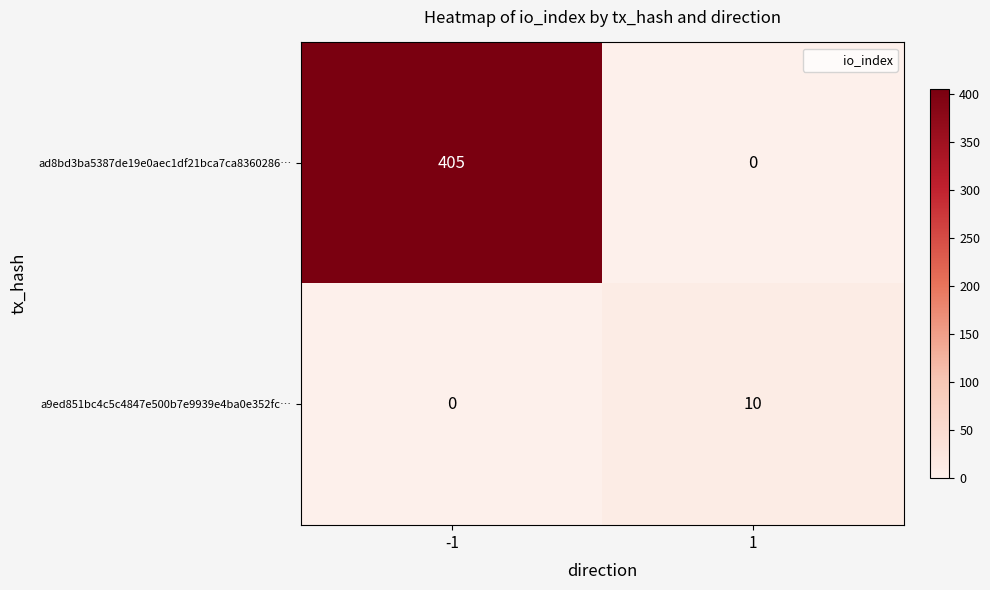

Which series has the largest total across all categories?

ad8bd3ba5387de19e0aec1df21bca7ca8360286…